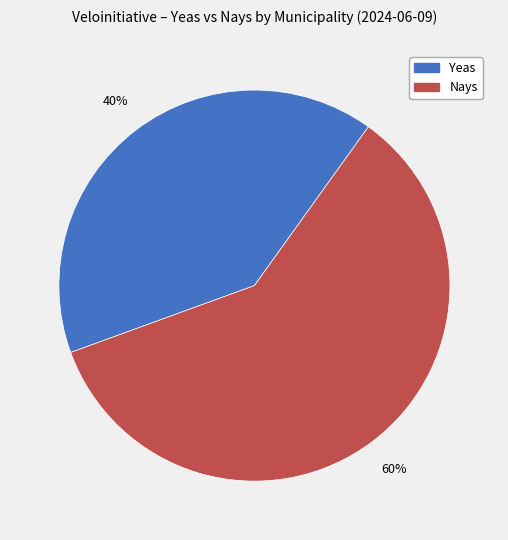

To the nearest percent, what is the average slice percentage?

50%